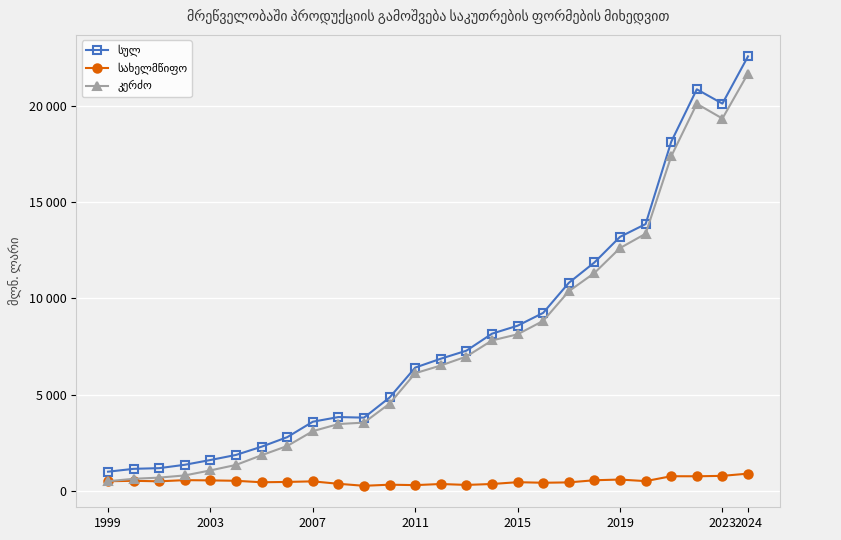

Does the chart have visible grid lines?

Yes